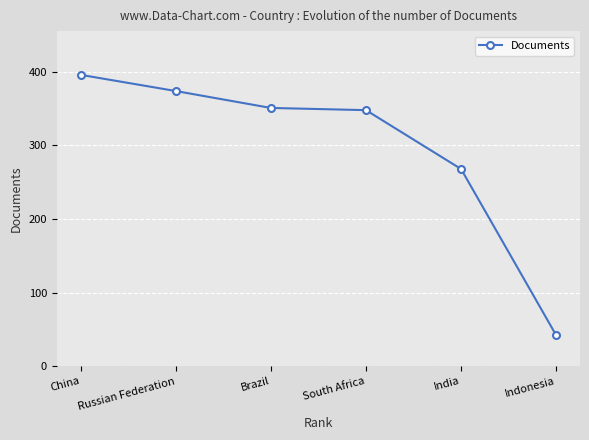

Where is the data nearest to the value 219?

India